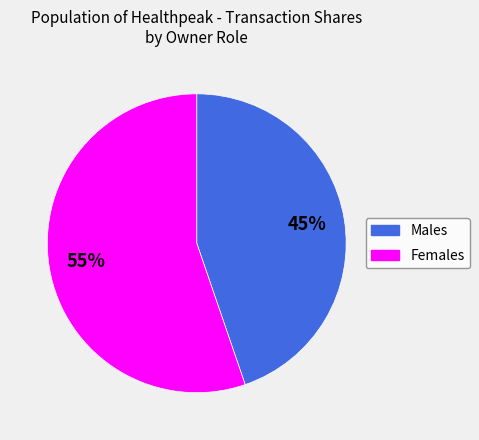

To the nearest percent, what is the average slice percentage?

50%